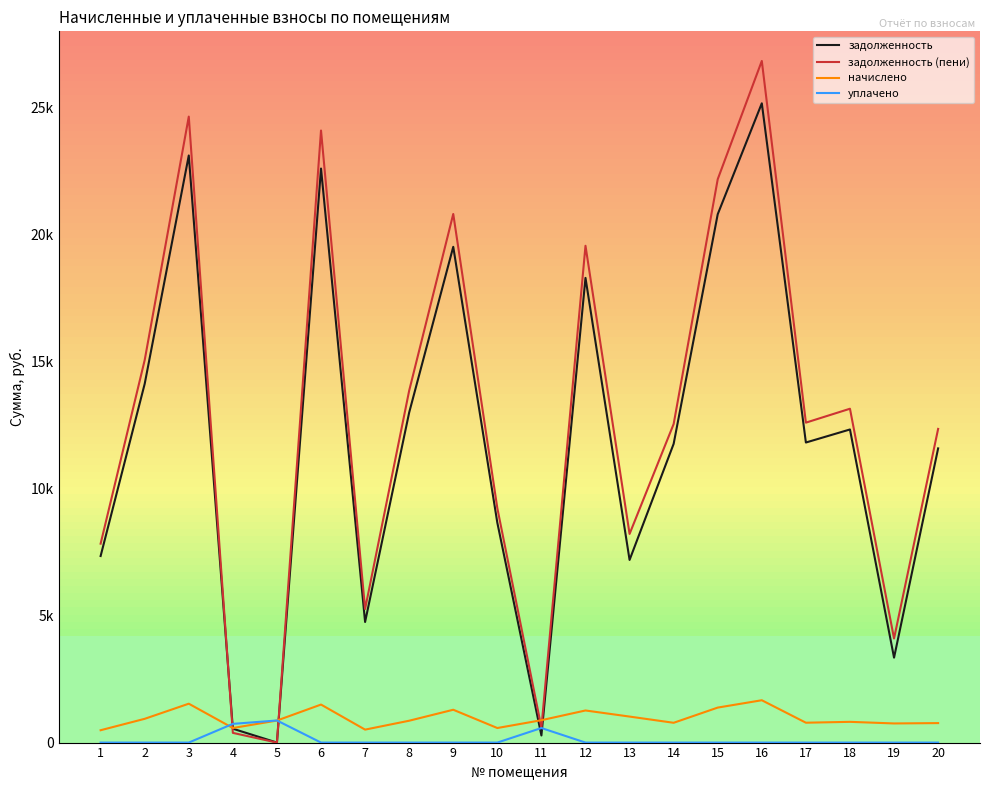

What is the average value of the задолженность (пени) series?

12662.8